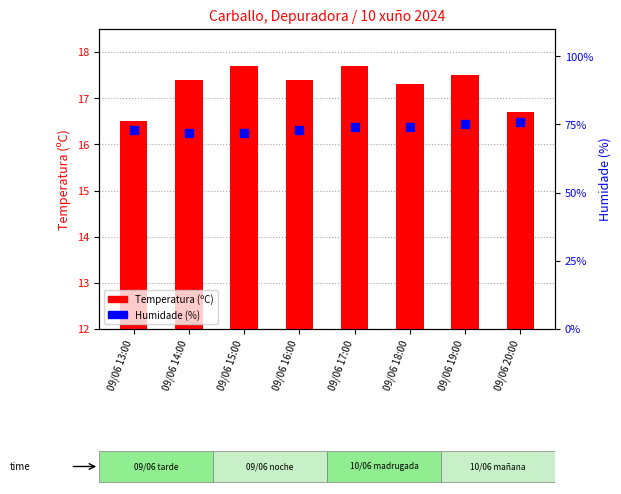

Which series contains the highest Y value?

Humidade (%)